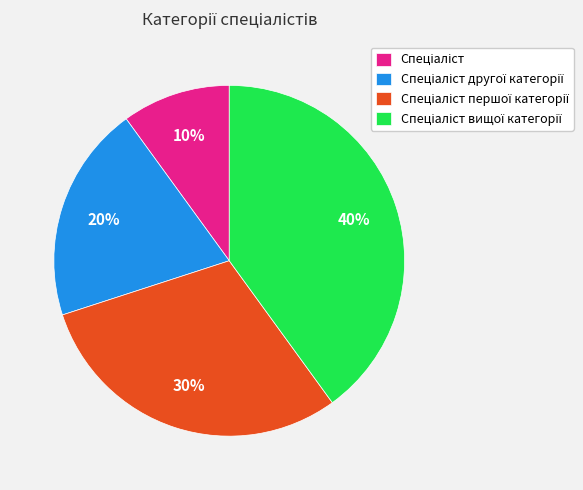

To the nearest percent, what is the difference between the largest and smallest slice percentages?

30%